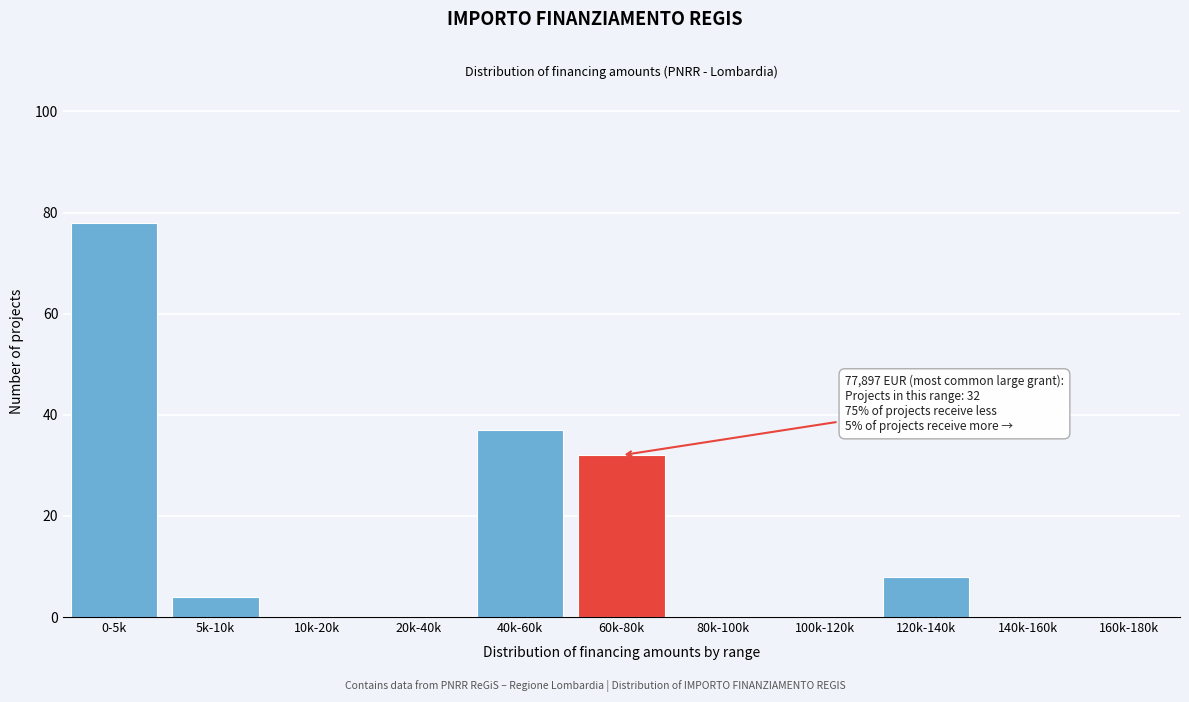

Reading left to right, list all the values displayed in this chart.

0-5k=78	5k-10k=4	10k-20k=0	20k-40k=0	40k-60k=37	60k-80k=32	80k-100k=0	100k-120k=0	120k-140k=8	140k-160k=0	160k-180k=0